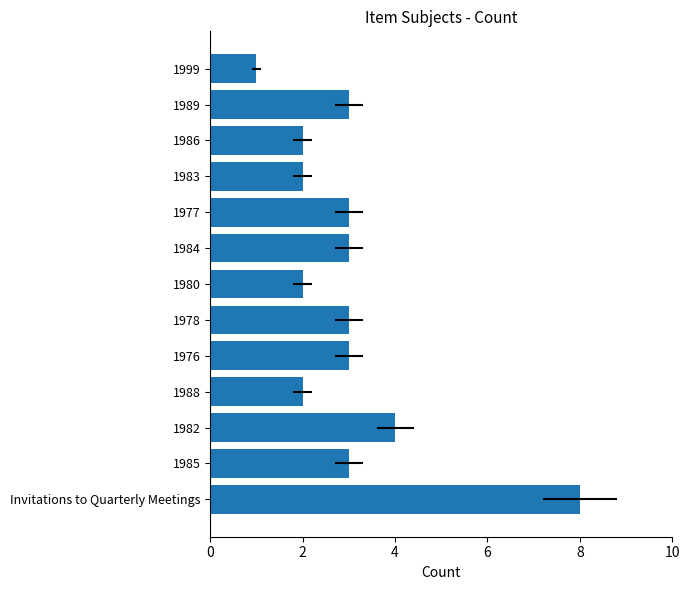

What is the sum of all values?

39